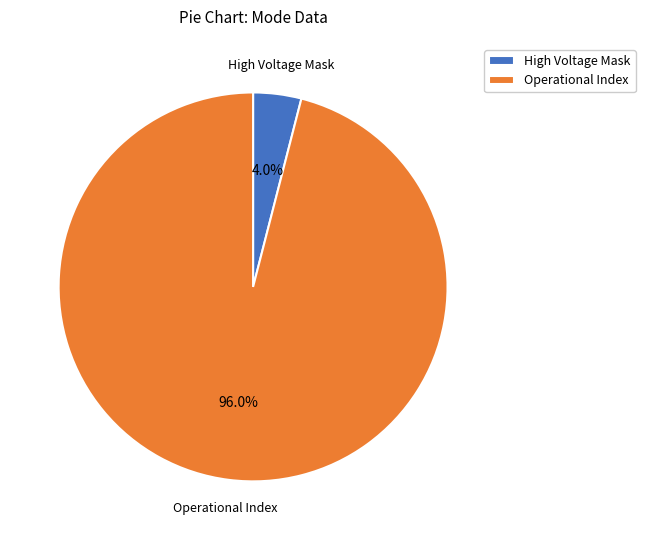

What portion of the pie excludes Operational Index?

4.0%